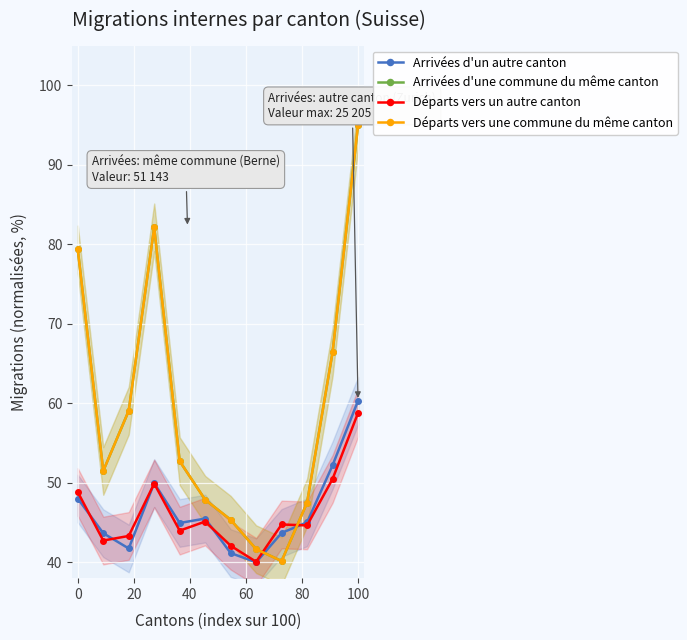

Which has a higher value, 80 or 100?

100